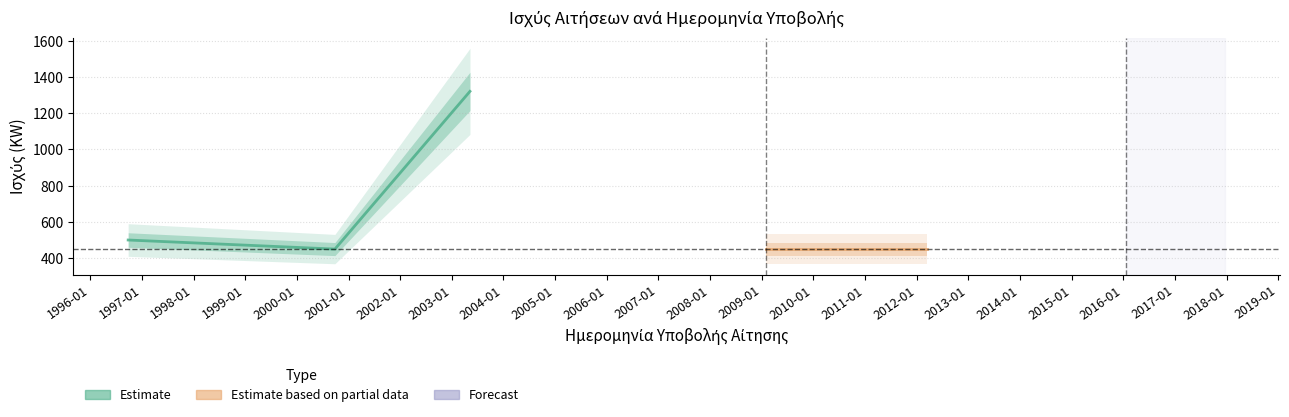

Which has a higher value, 2003-05-09 or 1996-09-25?

2003-05-09